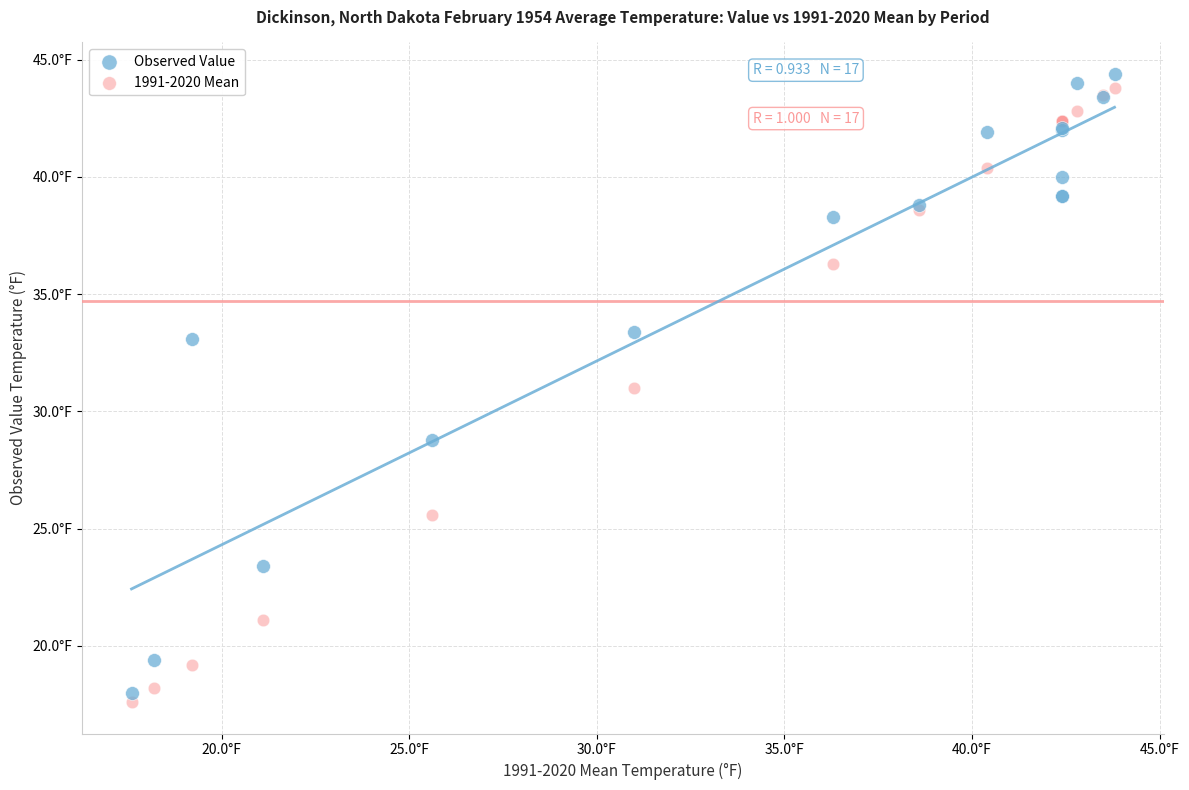

What are all the series names shown in the legend?

Observed Value, 1991-2020 Mean